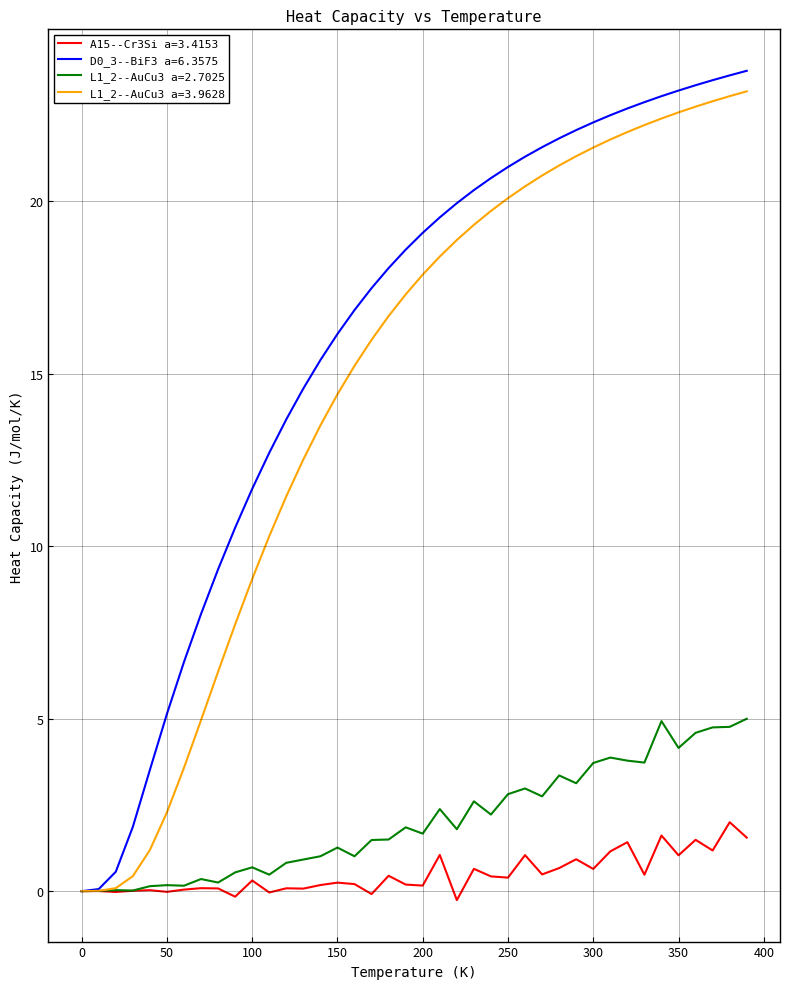

What is the maximum value for L1_2--AuCu3 a=3.9628?

23.2